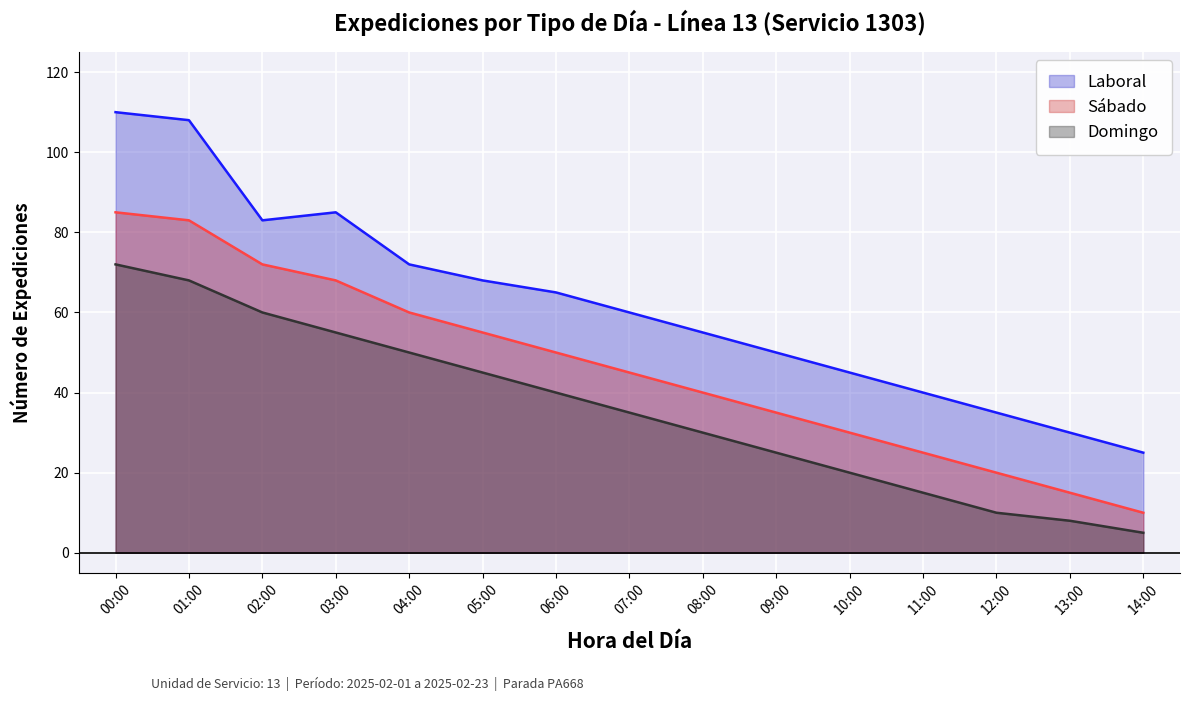

What is the label of the 8th point from the left?

07:00